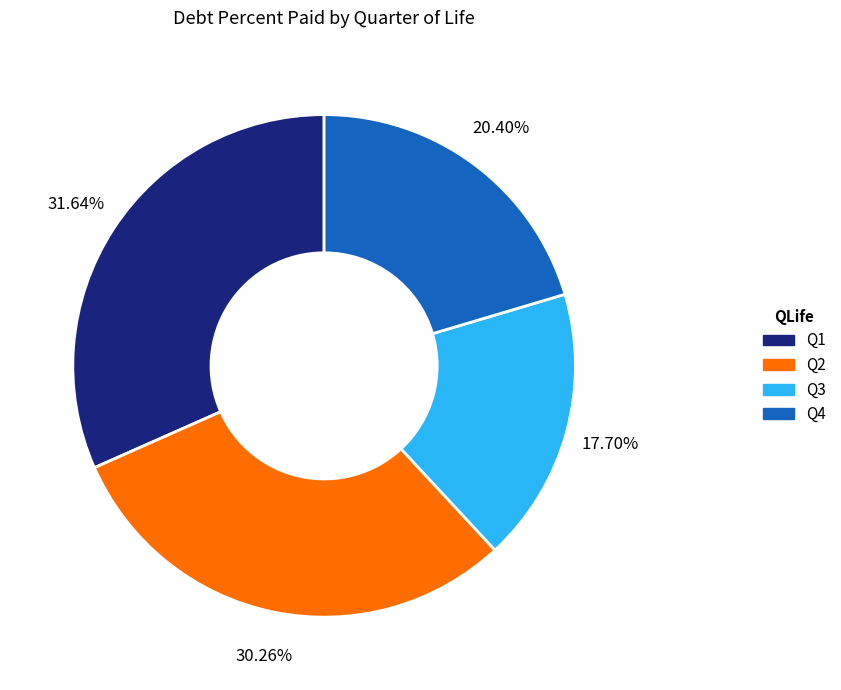

Which slice is the smallest?

Q3